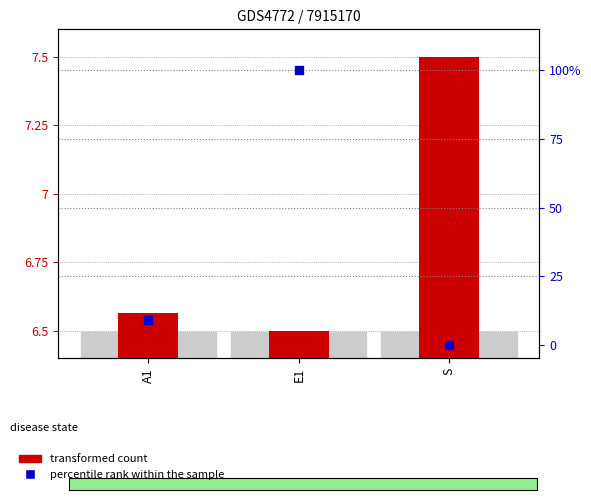

Which series has the largest total across all categories?

percentile rank within the sample